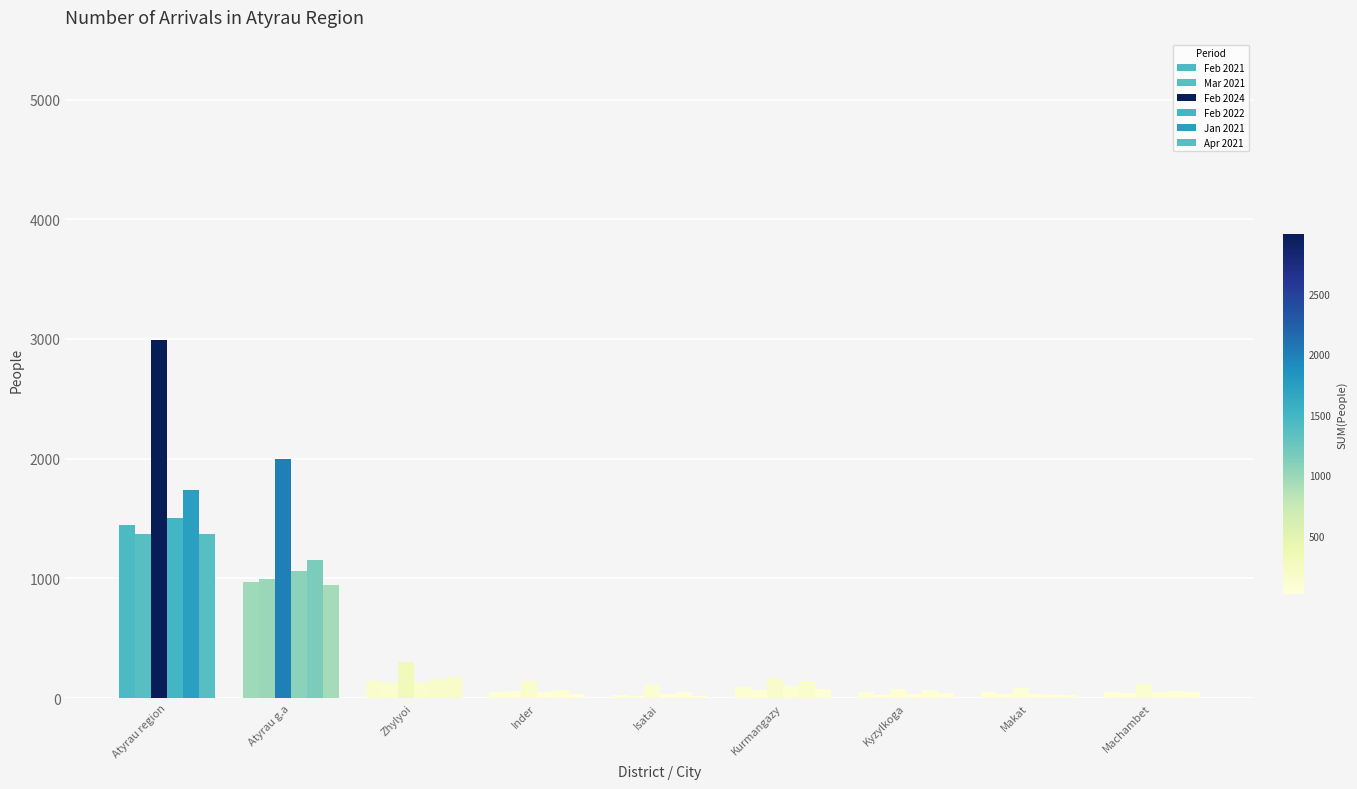

Reading left to right, list all the values displayed in this chart.

Feb 2021: Atyrau region=1443	Atyrau g.a=971	Zhylyoi=143	Inder=53	Isatai=30	Kurmangazy=90	Kyzylkoga=53	Makat=51	Machambet=52
Mar 2021: Atyrau region=1371	Atyrau g.a=995	Zhylyoi=128	Inder=57	Isatai=18	Kurmangazy=70	Kyzylkoga=27	Makat=31	Machambet=45
Feb 2024: Atyrau region=2993	Atyrau g.a=1999	Zhylyoi=302	Inder=143	Isatai=112	Kurmangazy=166	Kyzylkoga=74	Makat=81	Machambet=116
Feb 2022: Atyrau region=1505	Atyrau g.a=1065	Zhylyoi=137	Inder=47	Isatai=36	Kurmangazy=98	Kyzylkoga=36	Makat=31	Machambet=55
Jan 2021: Atyrau region=1736	Atyrau g.a=1156	Zhylyoi=162	Inder=69	Isatai=48	Kurmangazy=141	Kyzylkoga=71	Makat=28	Machambet=61
Apr 2021: Atyrau region=1369	Atyrau g.a=946	Zhylyoi=176	Inder=34	Isatai=19	Kurmangazy=78	Kyzylkoga=39	Makat=30	Machambet=47